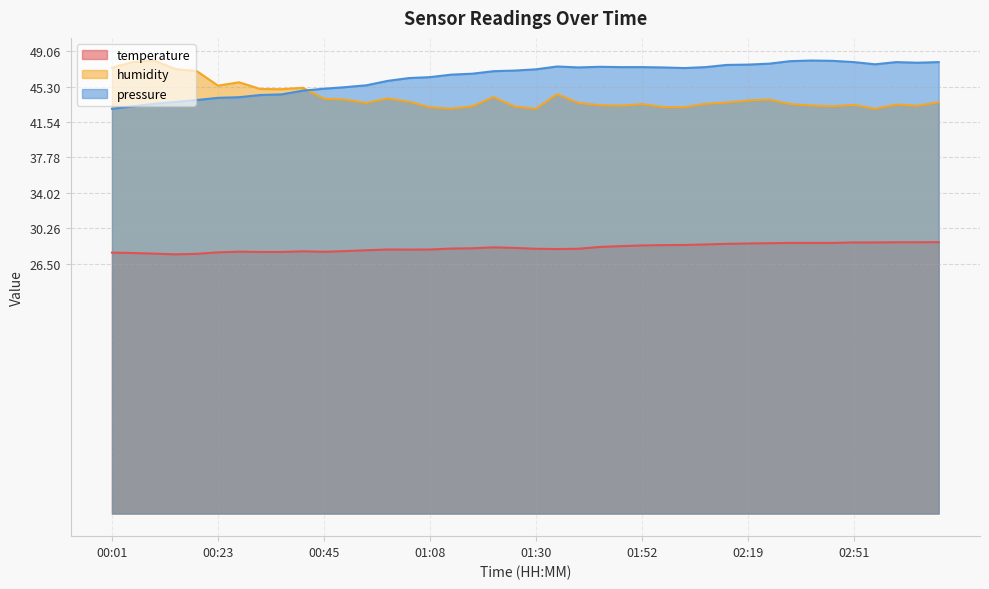

Which has a higher value, 01:39 or 00:01?

01:39